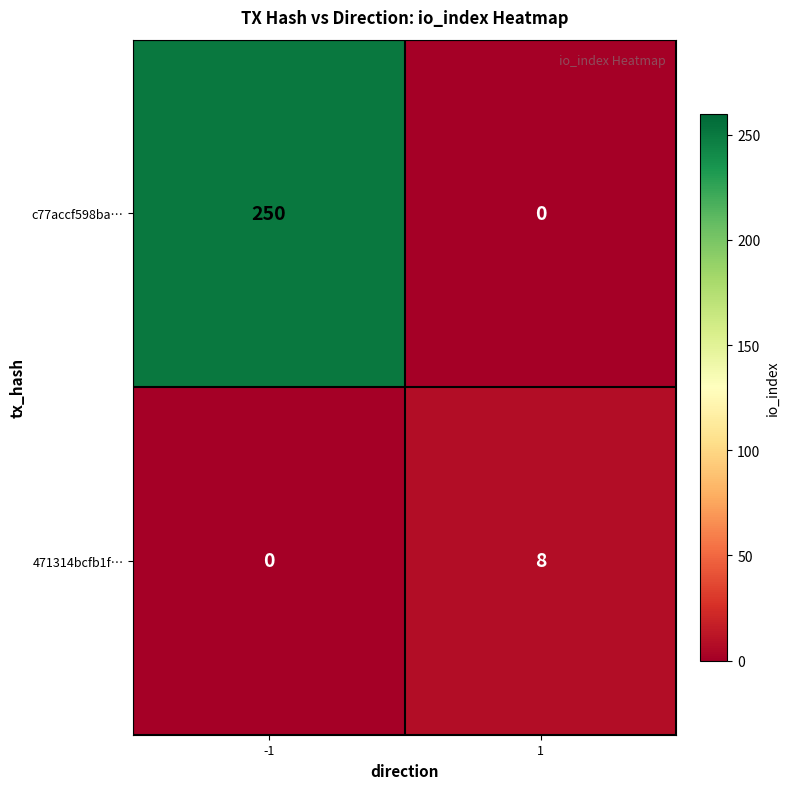

Which series has the largest range (max minus min)?

c77accf598ba…